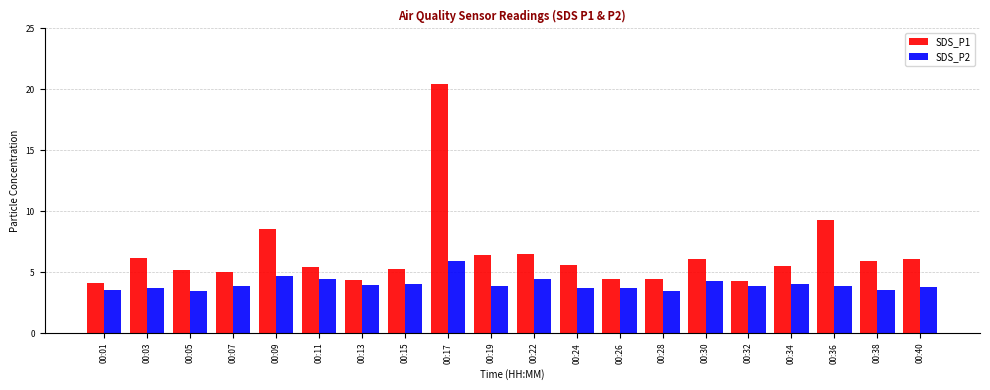

Is it true that SDS_P2 equals 5.8 at 00:07?

False